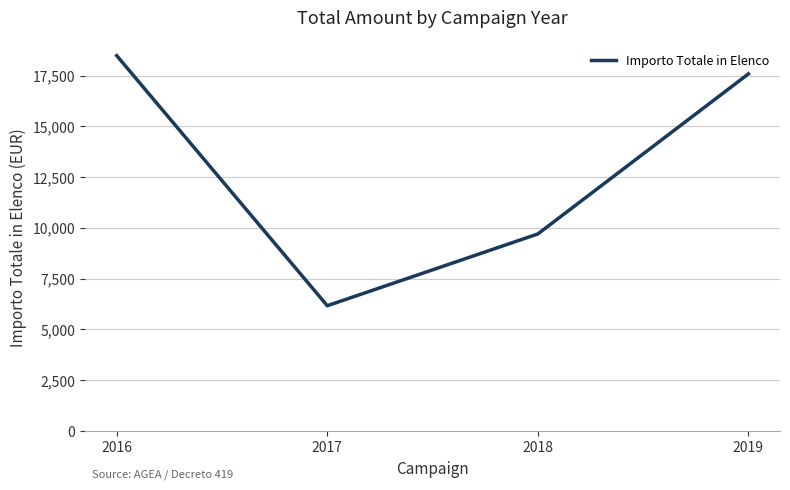

Does the chart have visible grid lines?

Yes